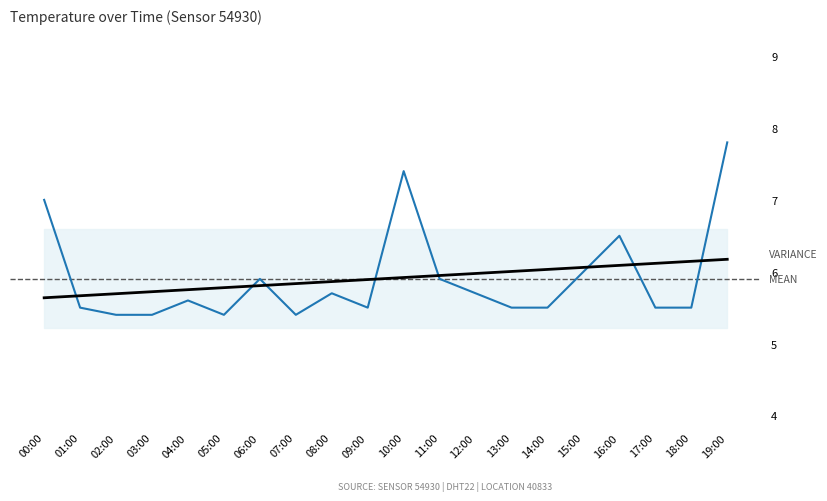

What is the smallest value displayed?

5.4